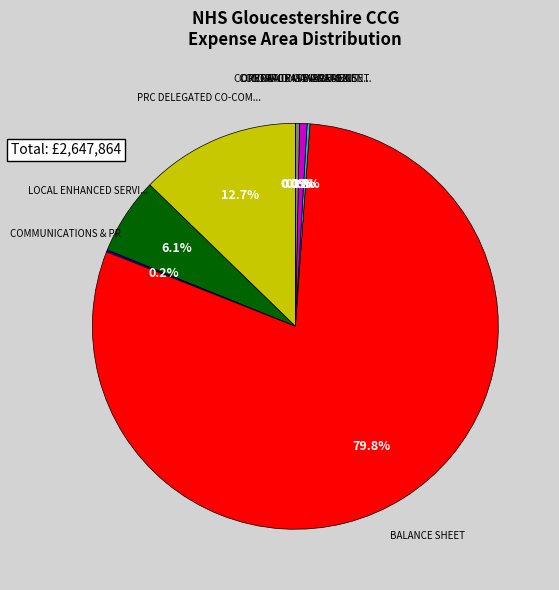

Is there any slice that represents more than half of the pie?

Yes